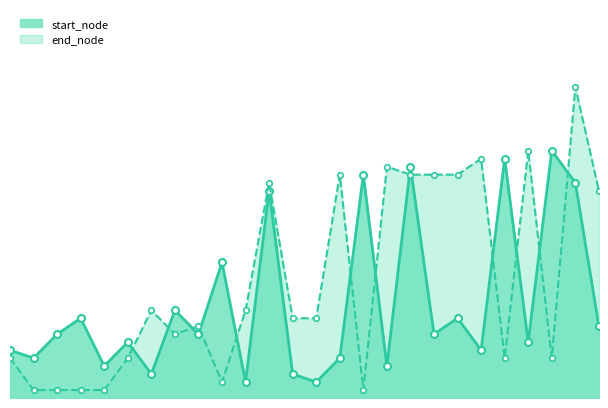

At 23, list the series in order from smallest to largest.

end_node_line, start_node_line